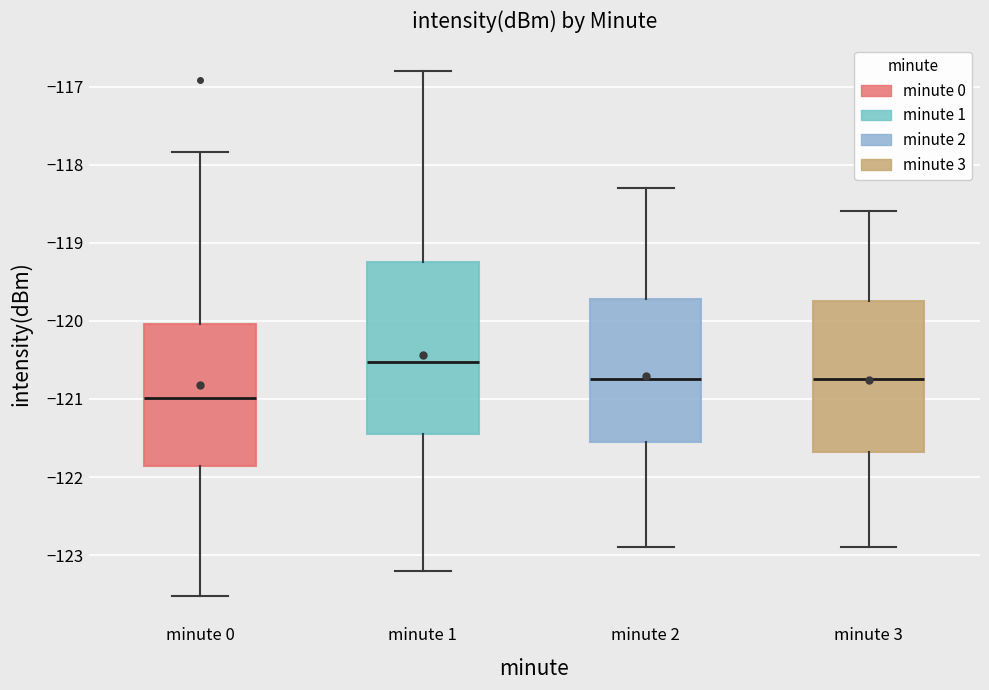

Where is the upper edge of the box for minute 3 on the y-axis? The values are not printed on the chart, so give them approximately, as read against the axis.

-119.7